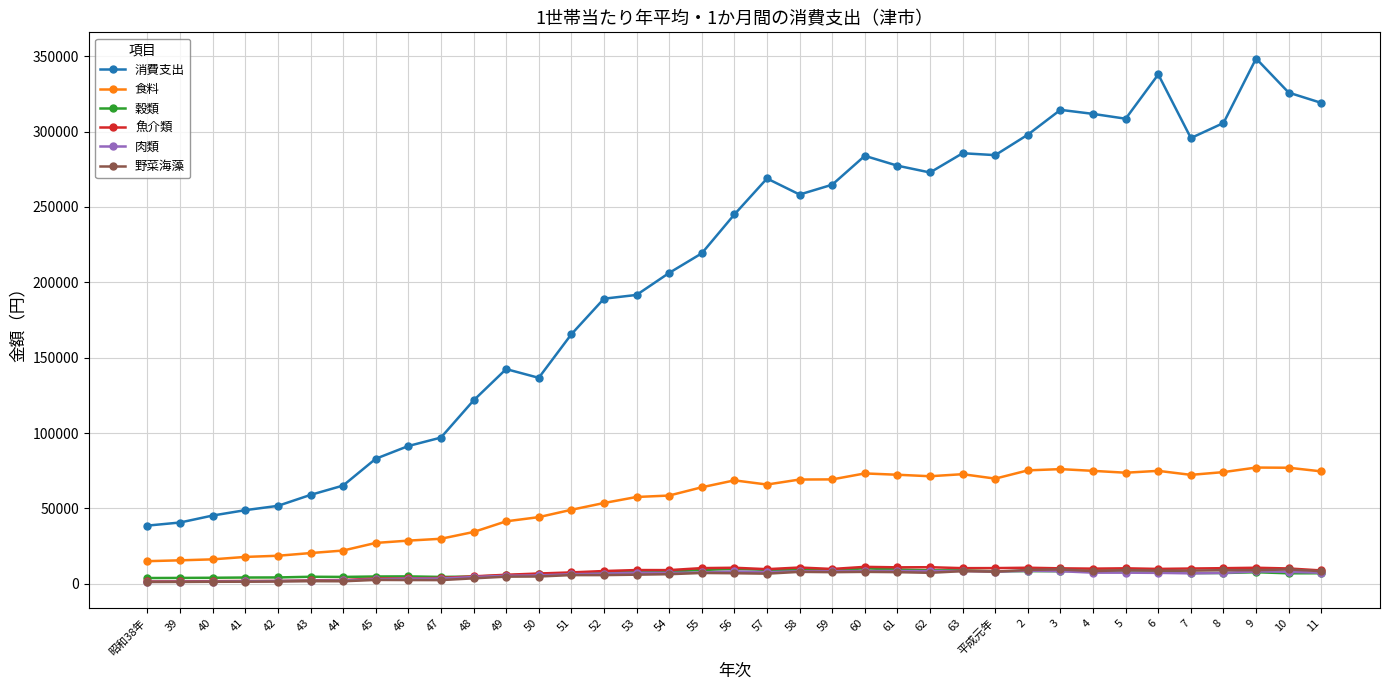

How many values in the 消費支出 series are below 245046?

18